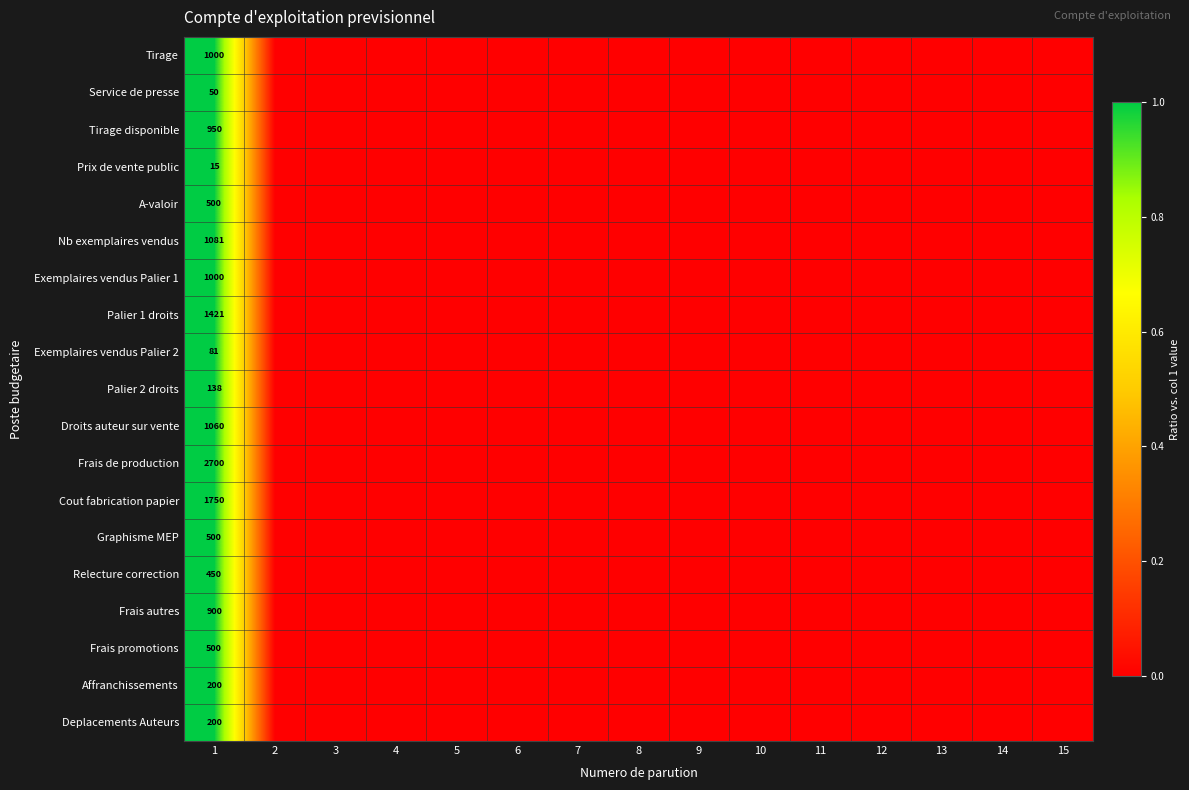

True or false: Service de presse has a value of 73 at 1.

False